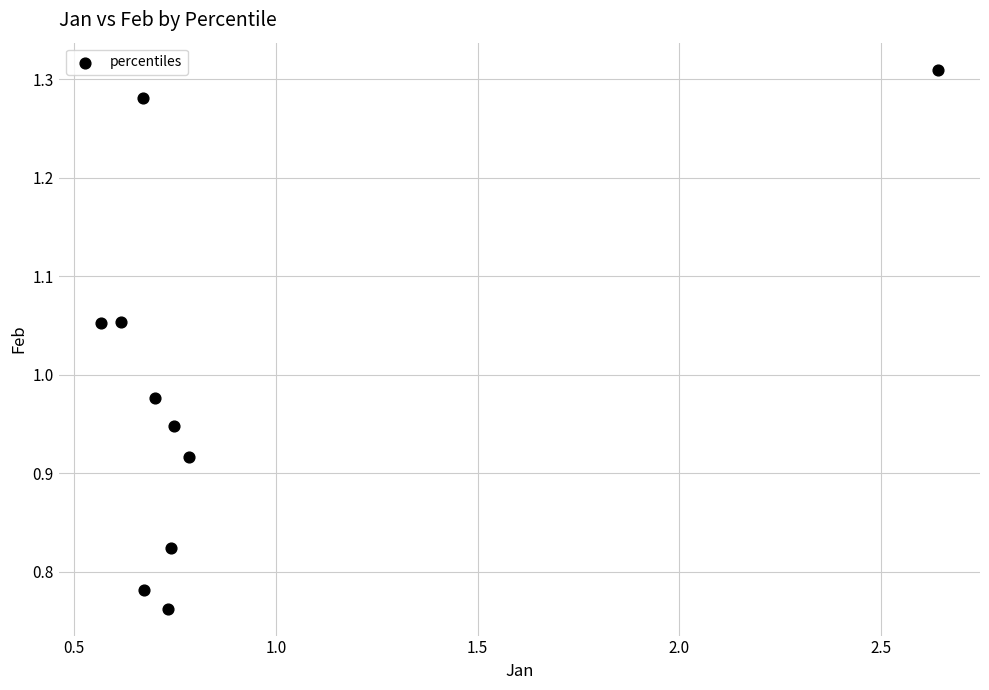

What is the range of X values (max minus min)?

2.1